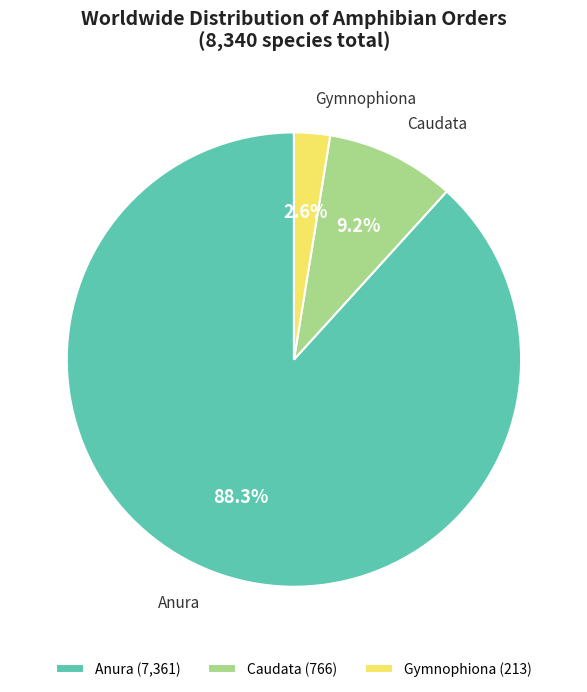

The Anura slice represents 88% of the pie. True or false?

True